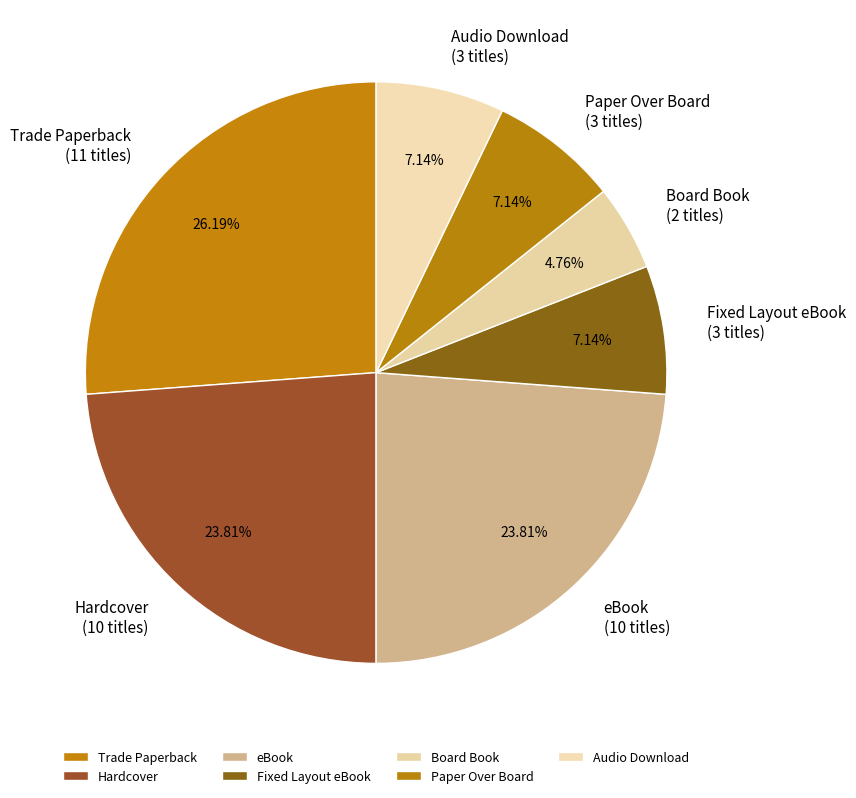

Count the number of slices in the pie.

7